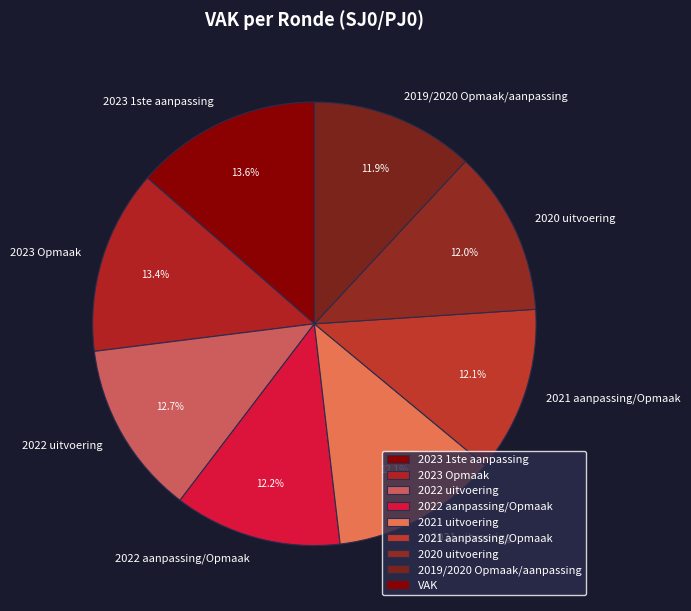

How many slices are in this pie chart?

8